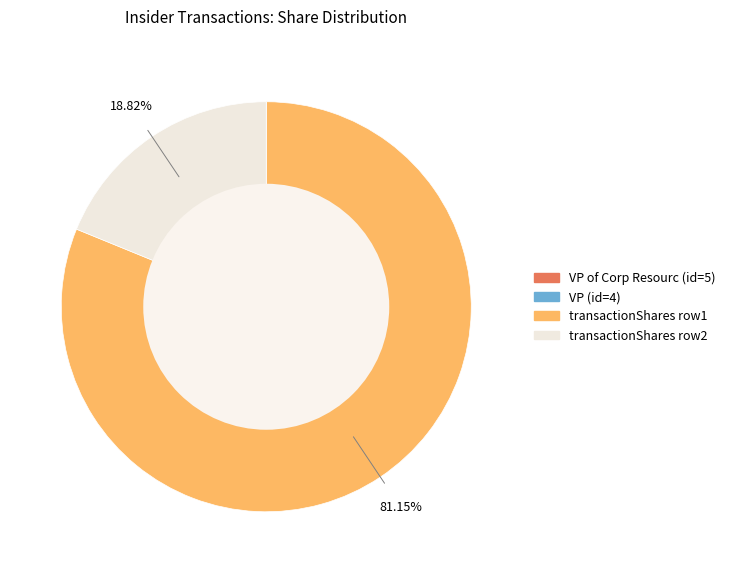

Is there any slice that represents more than half of the pie?

Yes